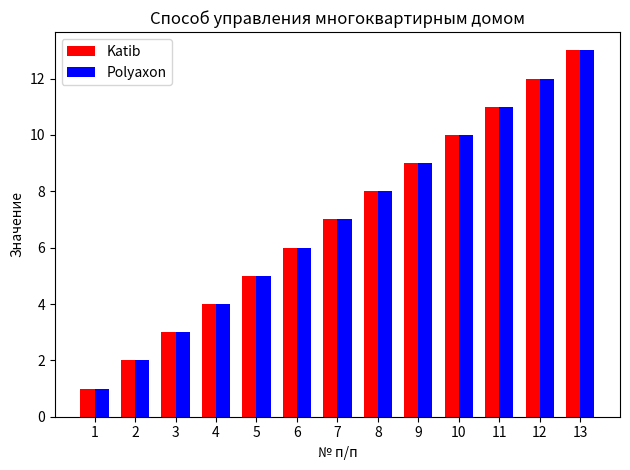

Is it true that Polyaxon equals 12 at 7?

False